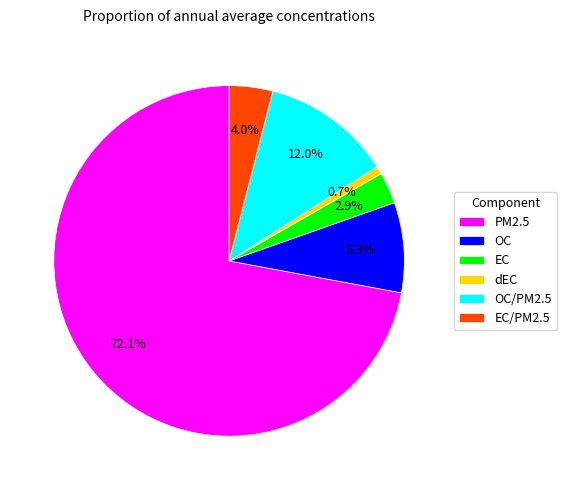

Approximately how many times larger is the value at EC/PM2.5 compared to PM2.5?

0.1